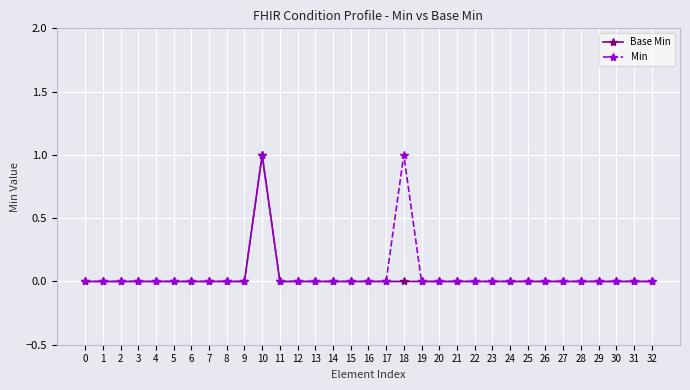

The Base Min series shows 1 at 10. True or false?

True